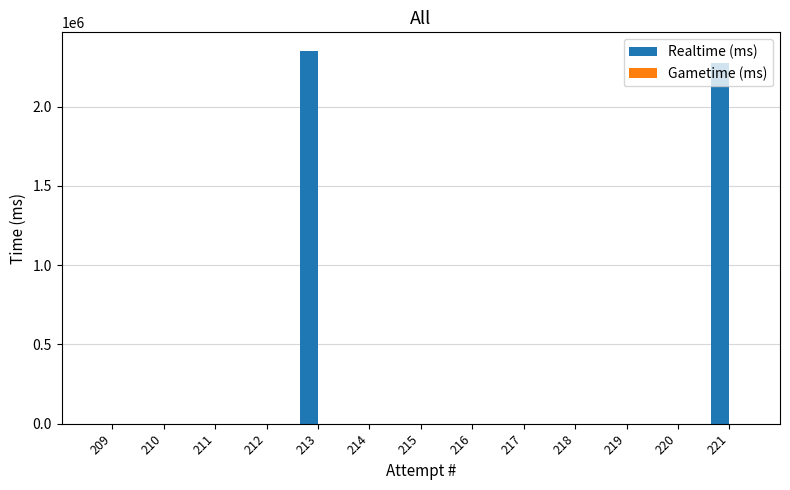

Between 213 and 218, which is larger?

213